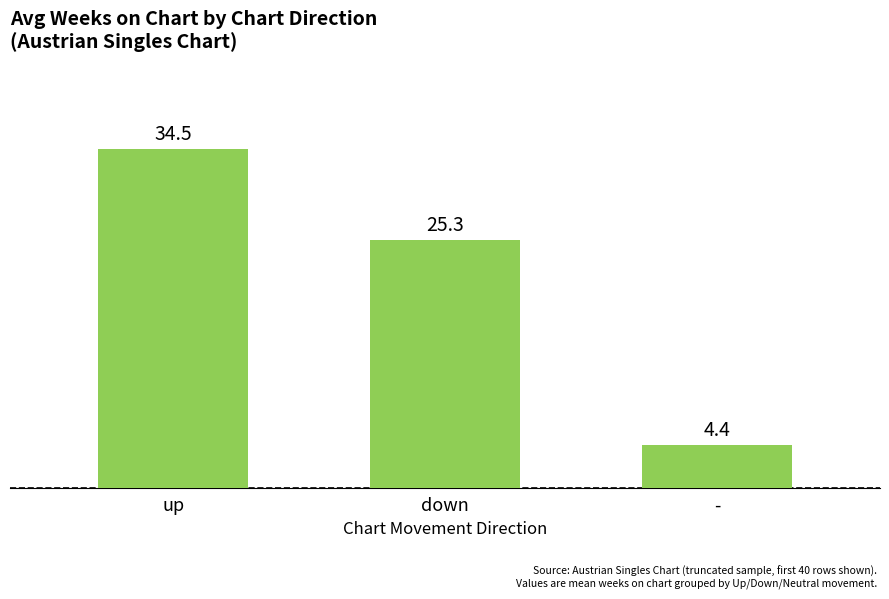

What position from the left is down?

2